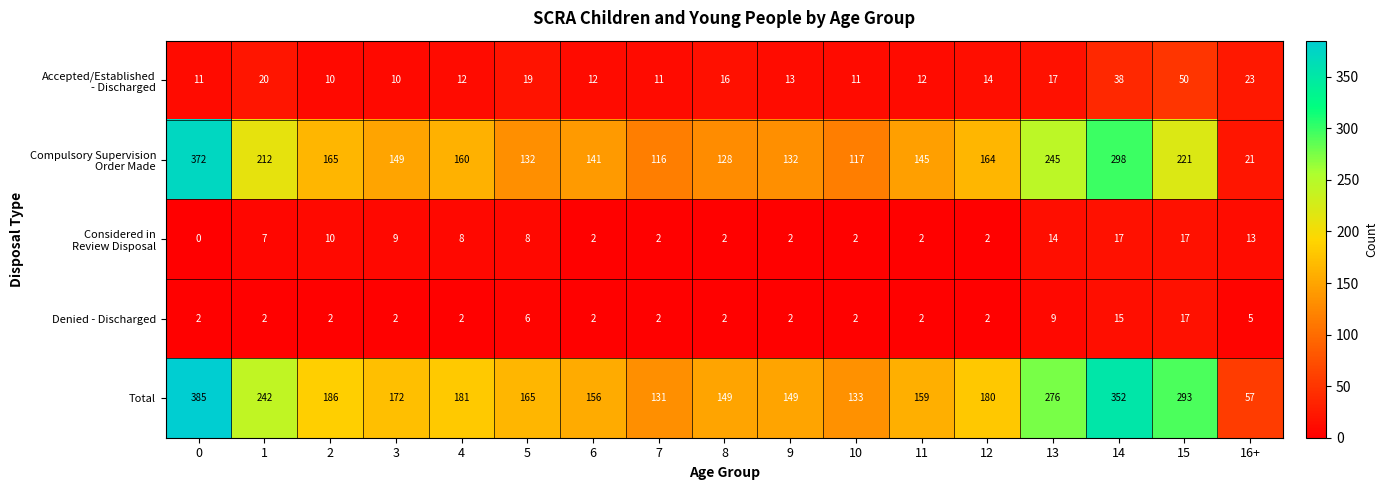

Which series changed the most between 11 and 13?

Total